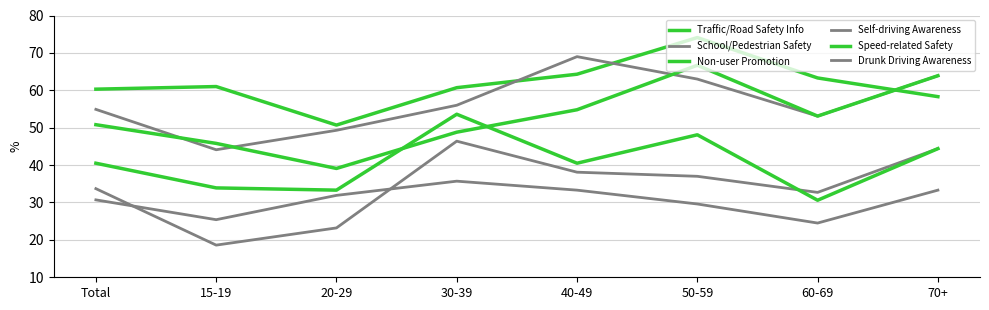

What is the difference between the second highest and second lowest values in the Traffic/Road Safety Info series?

6.0